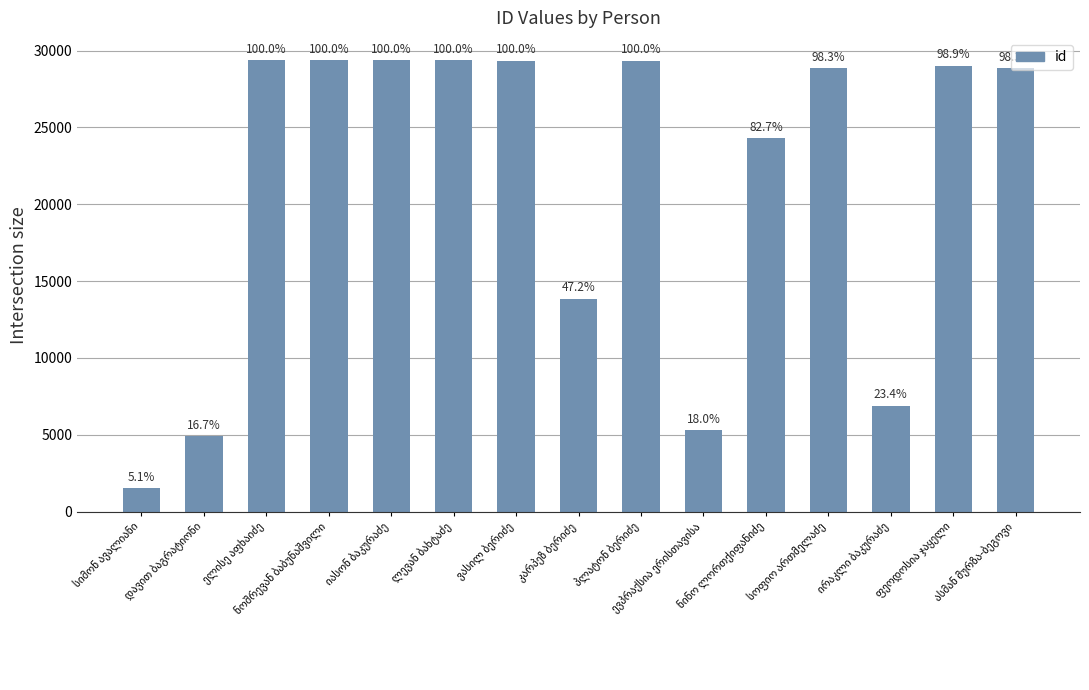

Does the chart contain stacked bars?

No